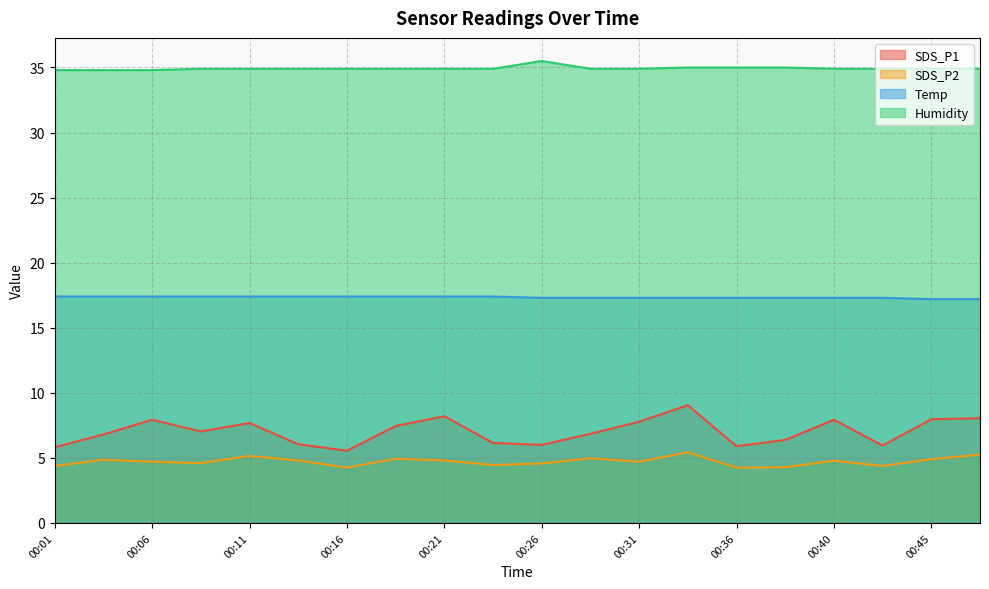

What is the value of the Humidity point at the 16th from the left?

35.0